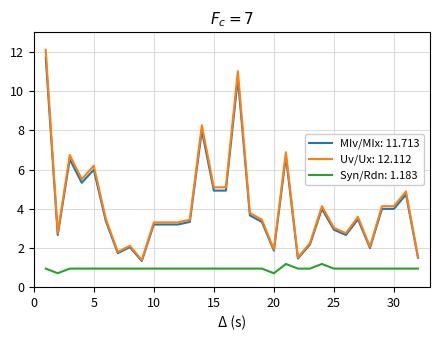

True or false: Uv/Ux: 12.112 and Syn/Rdn: 1.183 intersect in this chart.

False